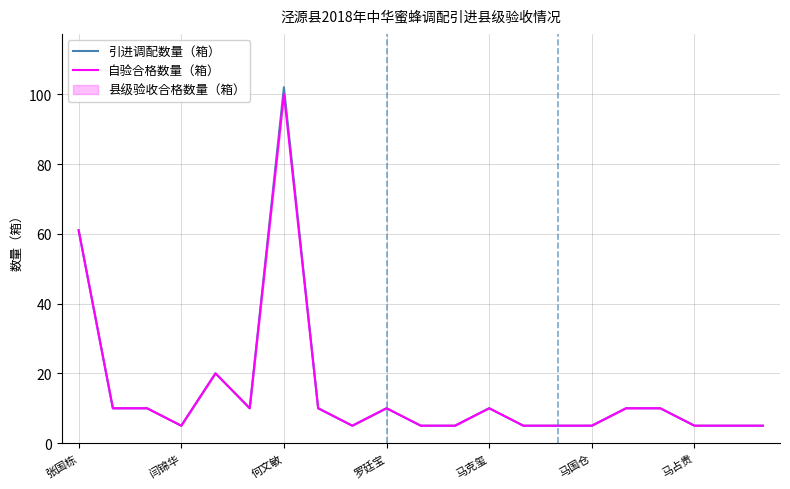

At how many categories does at least one series exceed 23?

2